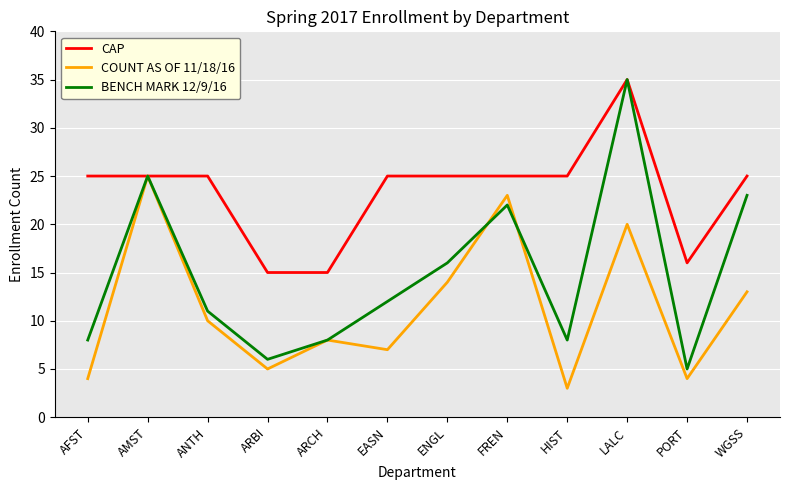

Reading left to right, extract all data points from this chart.

CAP: 25	25	25	15	15	25	25	25	25	35	16	25
COUNT AS OF 11/18/16: 4	25	10	5	8	7	14	23	3	20	4	13
BENCH MARK 12/9/16: 8	25	11	6	8	12	16	22	8	35	5	23